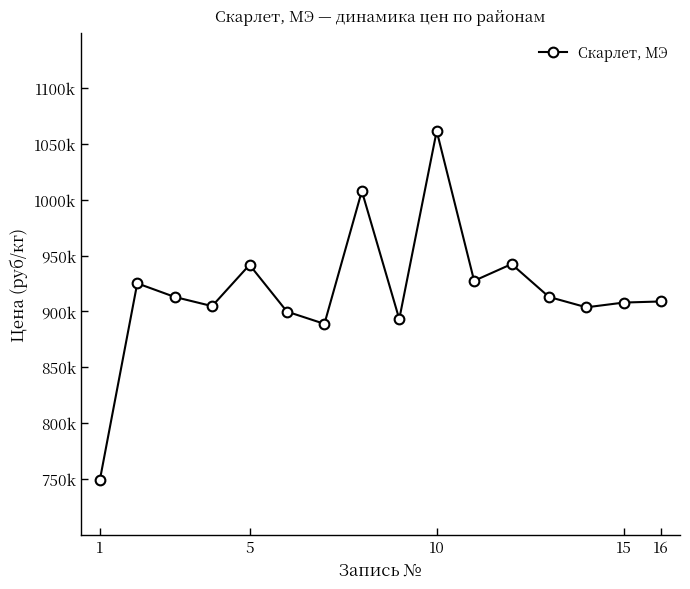

Is this an area chart (filled region under the line)?

No